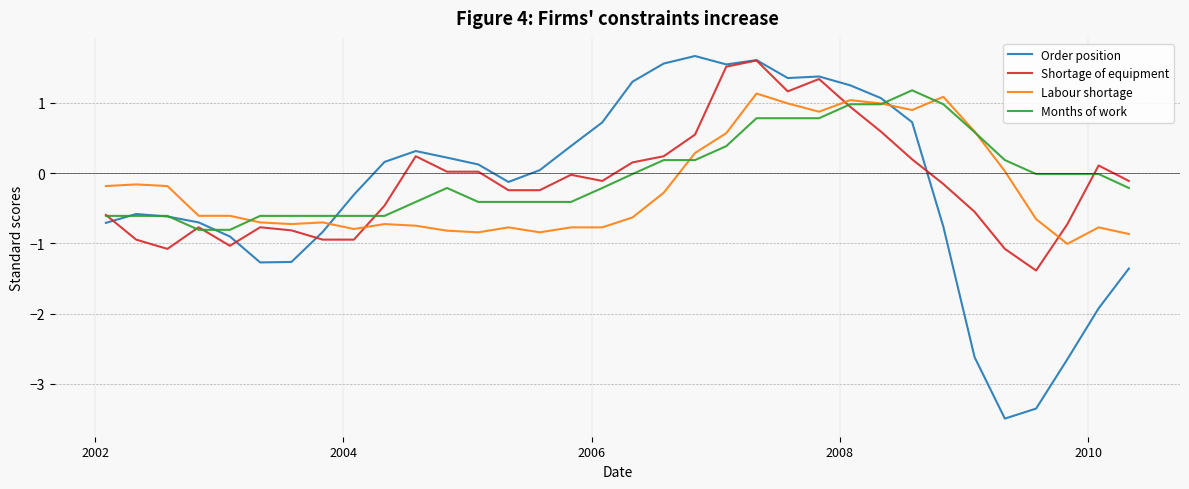

What is the lowest value of the Months of work series?

-0.8